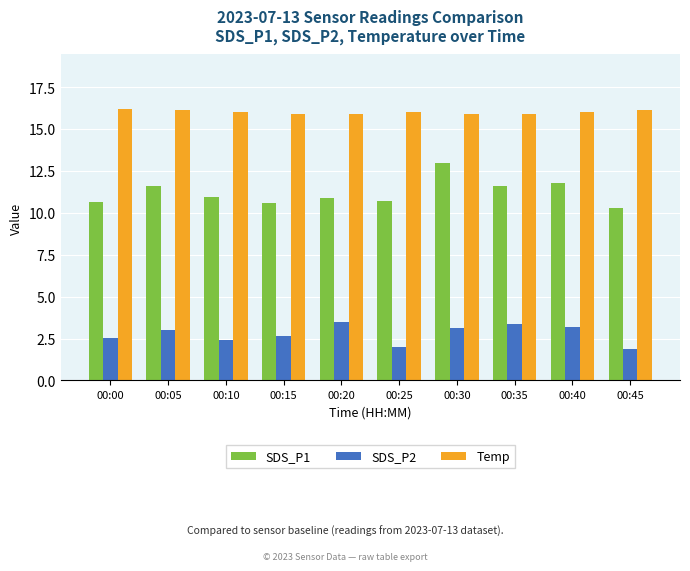

The SDS_P1 series shows 18.5 at 00:35. True or false?

False